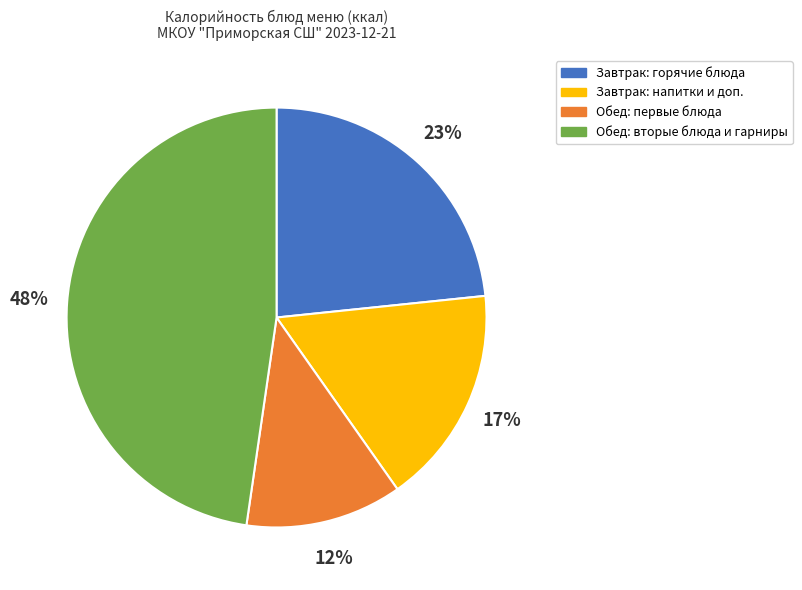

What is the largest slice in the pie chart?

Обед: вторые блюда и гарниры